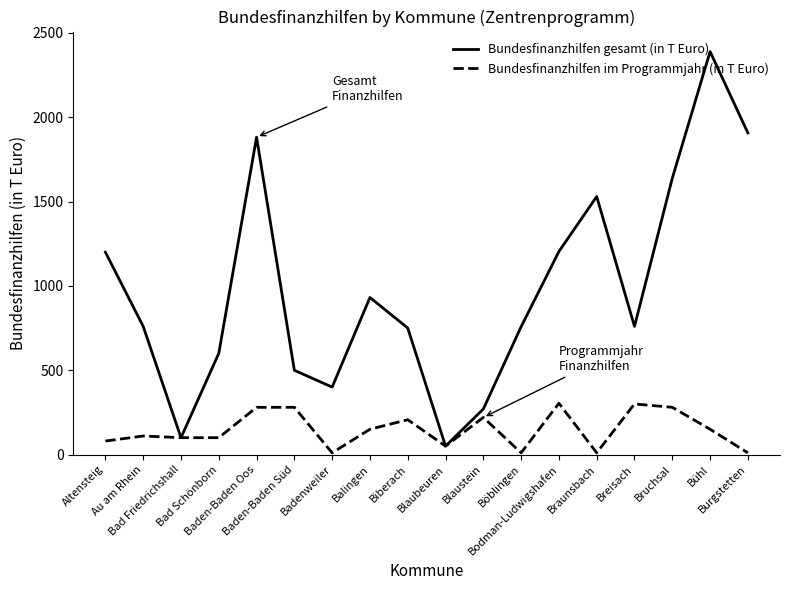

What is the difference between the Bundesfinanzhilfen im Programmjahr (in T Euro) values at Bad Friedrichshall and Biberach?

106.5